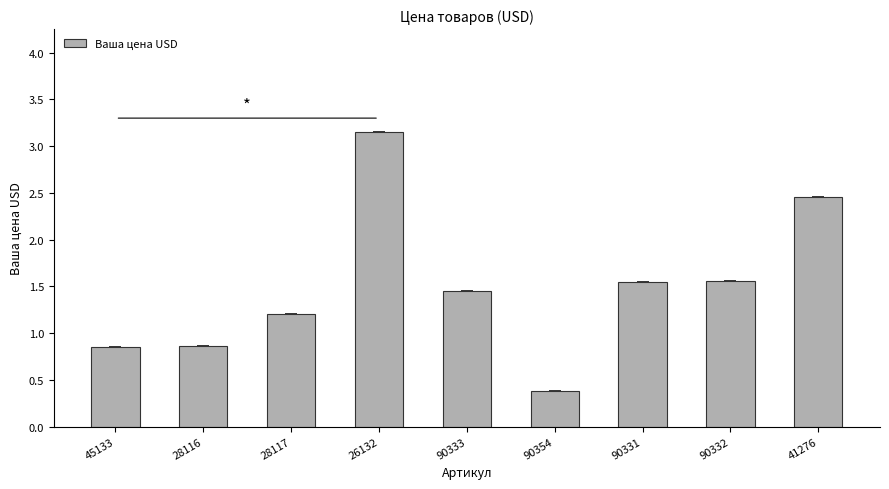

What is the label of the 3rd bar from the right?

90331